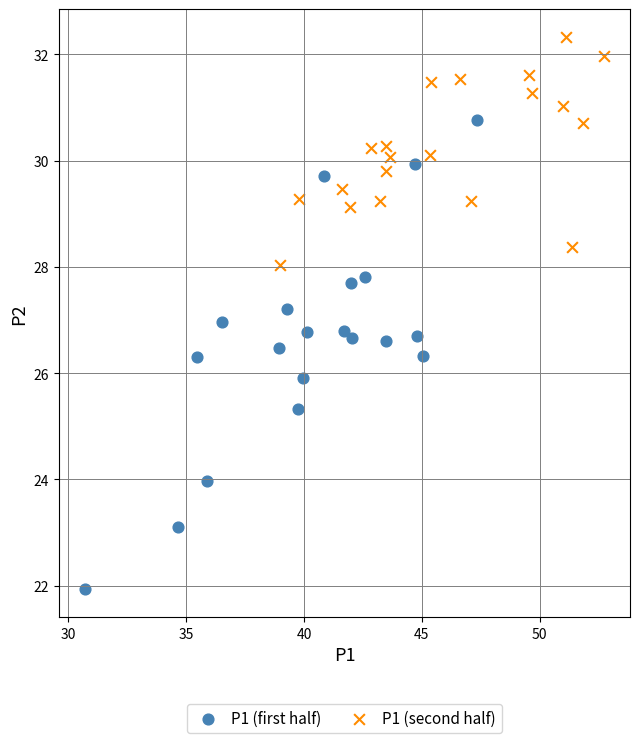

Which series reaches the minimum Y coordinate?

P1 (first half)